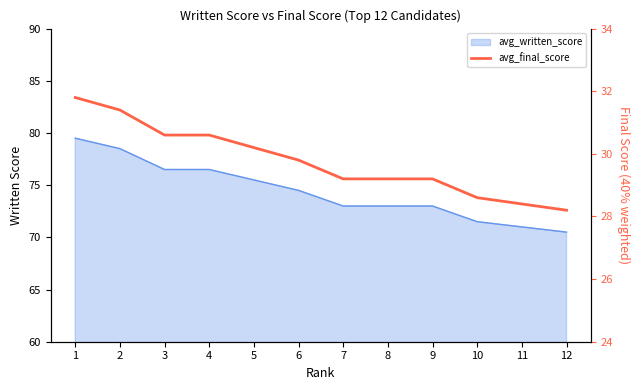

List the labels in order of value, smallest first.

12, 11, 10, 7, 8, 9, 6, 5, 3, 4, 2, 1